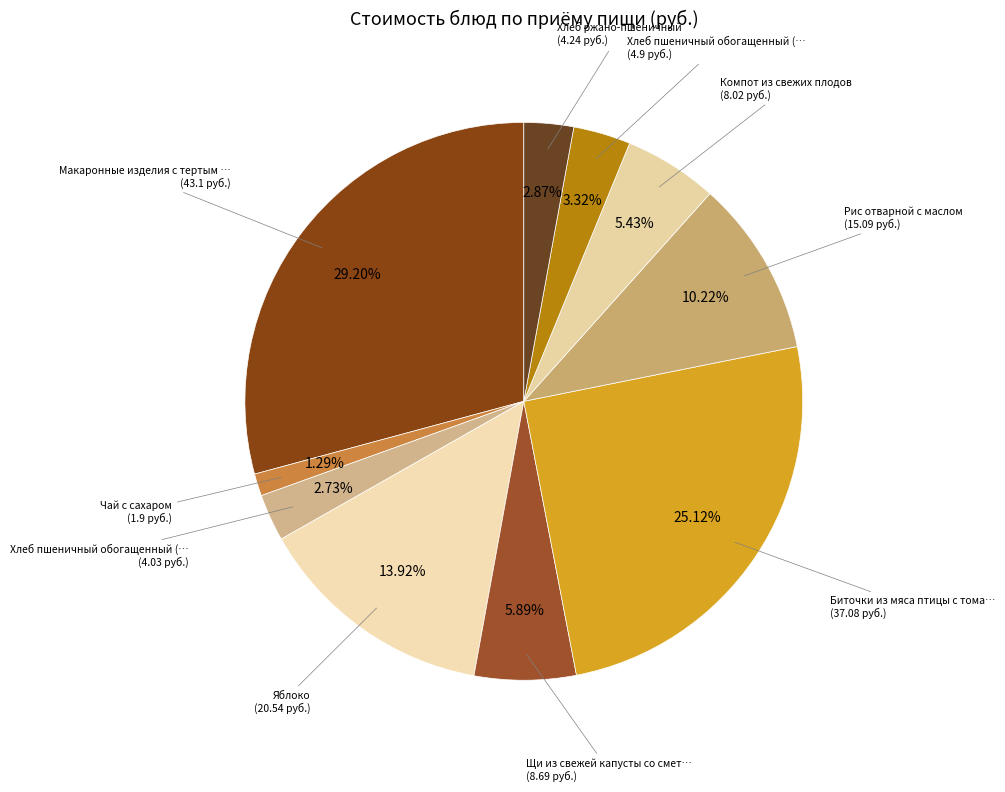

Count the number of slices in the pie.

10